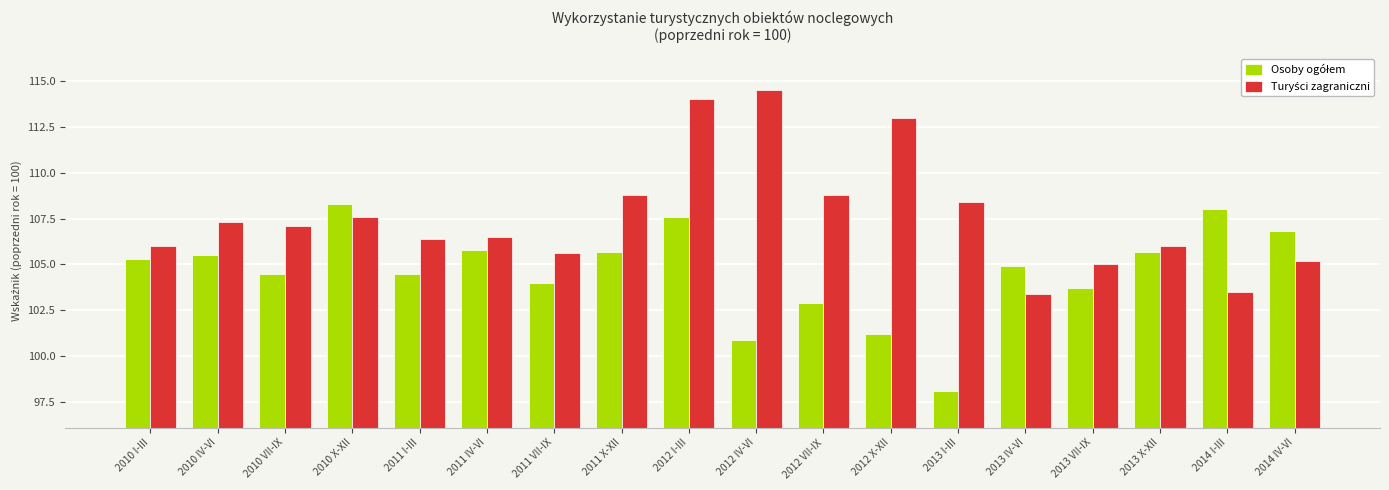

What is the maximum value shown in the chart?

114.5